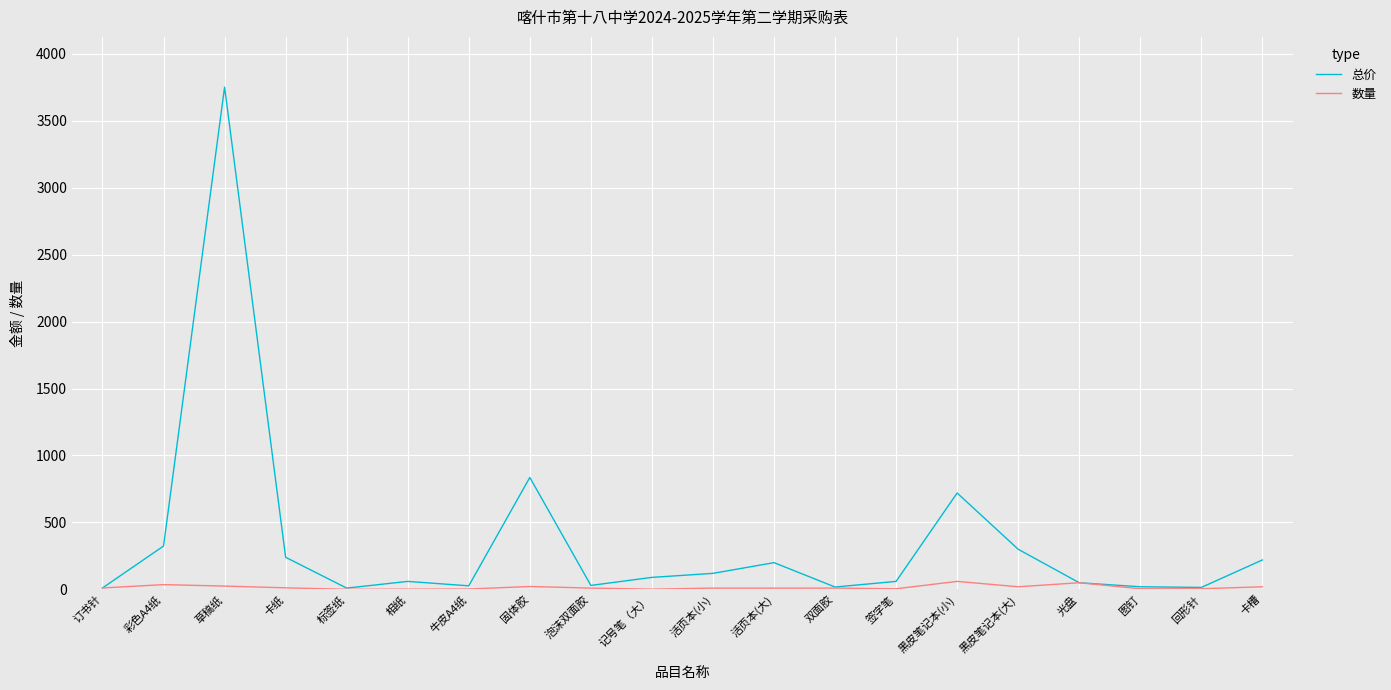

Between 固体胶 and 活页本(大), which series saw the biggest shift?

总价